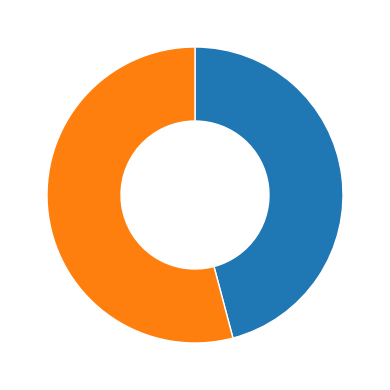

Does any single category account for the majority?

Yes